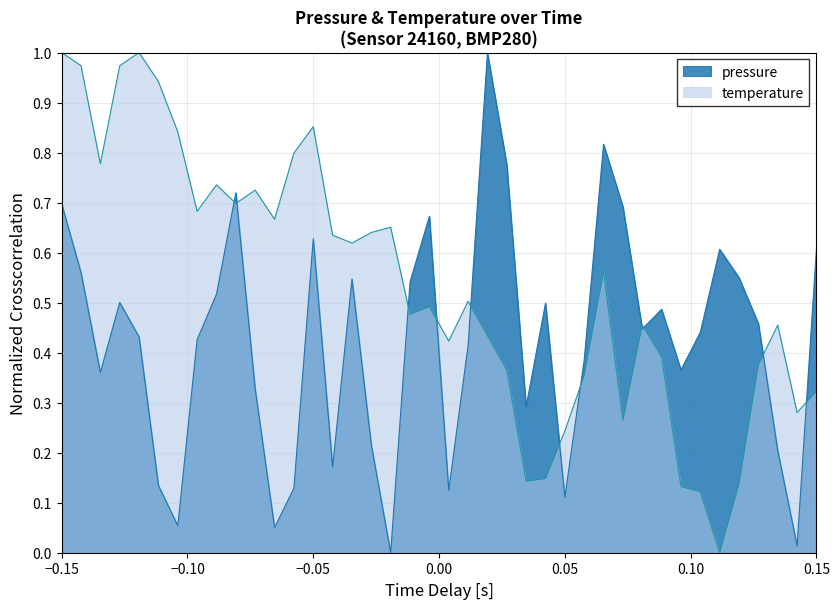

Which series has the largest total across all categories?

temperature